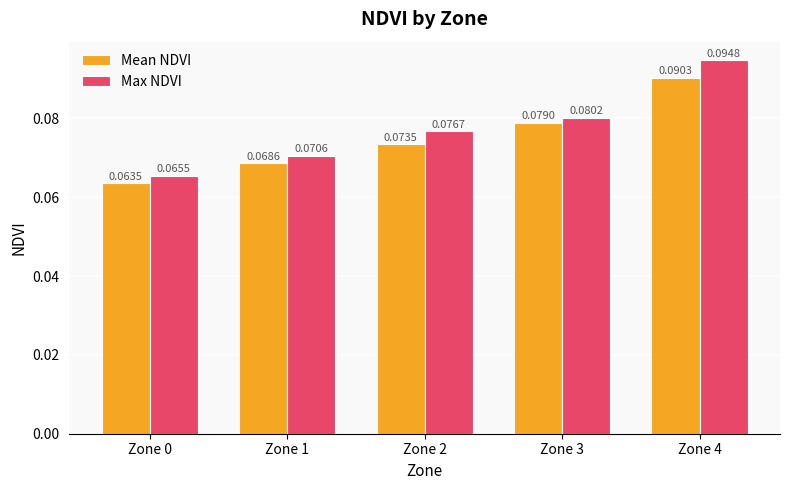

Does the chart contain stacked bars?

No